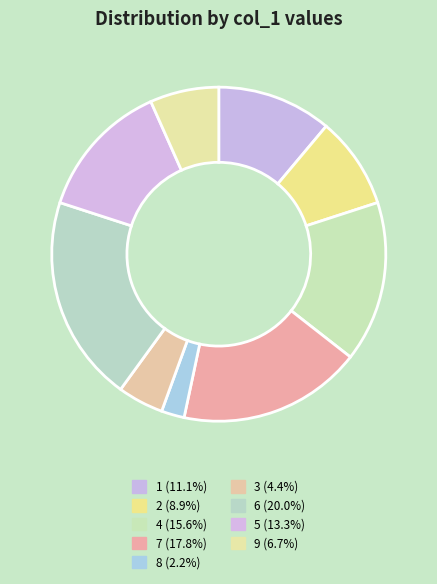

What is the largest slice in the pie chart?

6